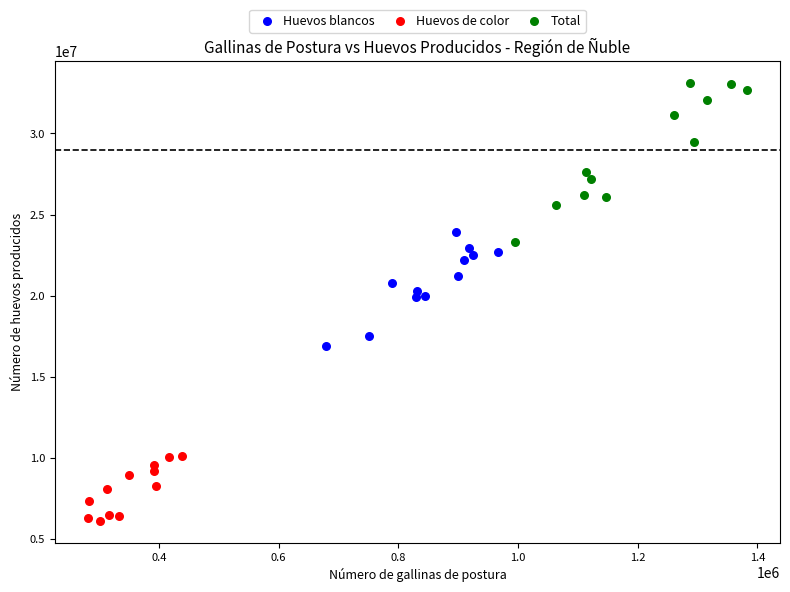

What are all the series names shown in the legend?

Huevos blancos, Huevos de color, Total